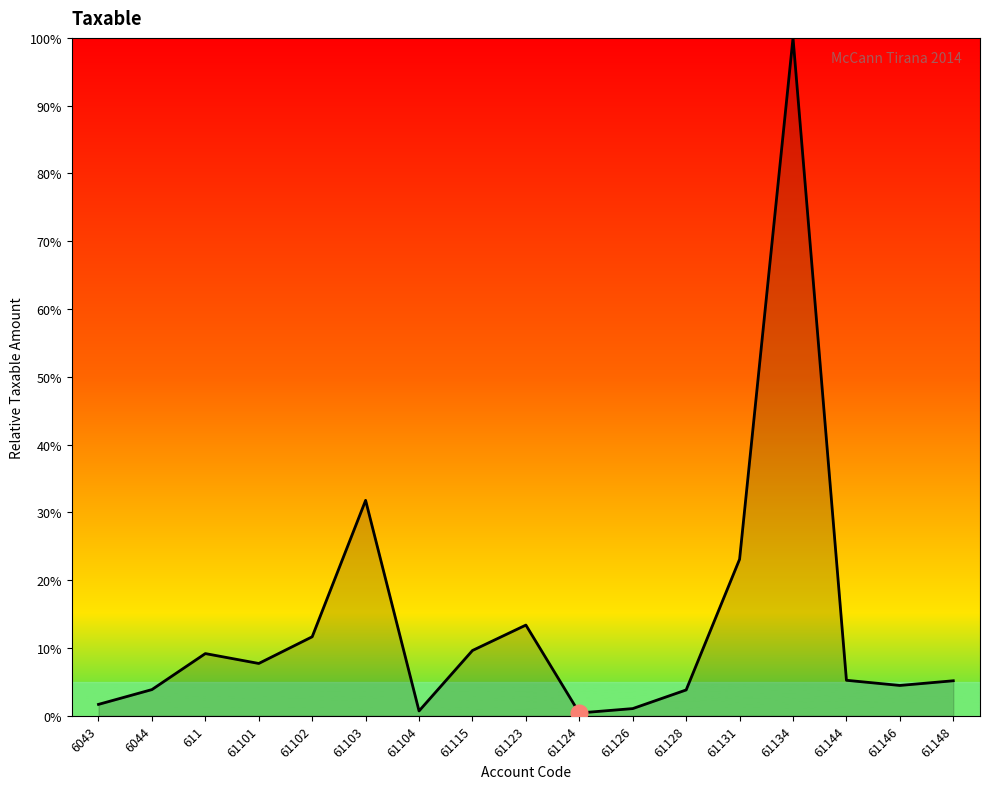

Between 6044 and 61124, which is larger?

6044